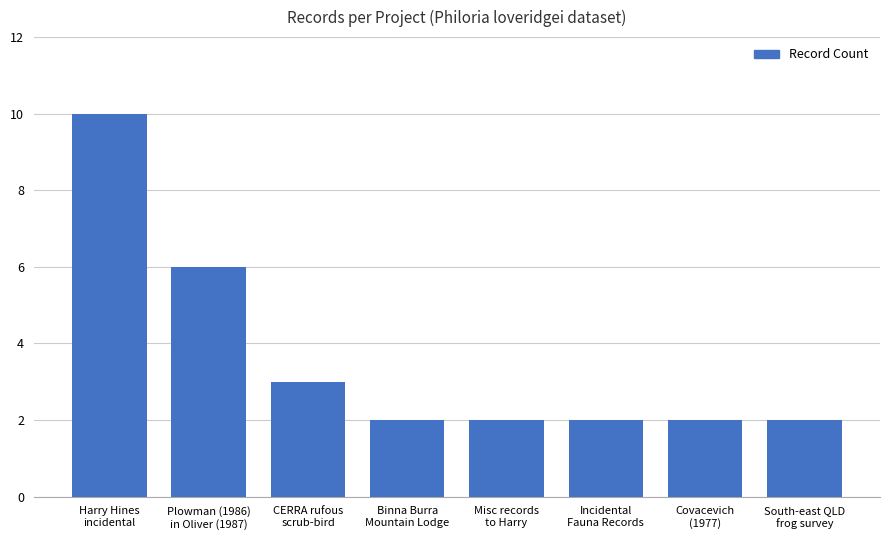

What is the approximate value at Misc records
to Harry?

2